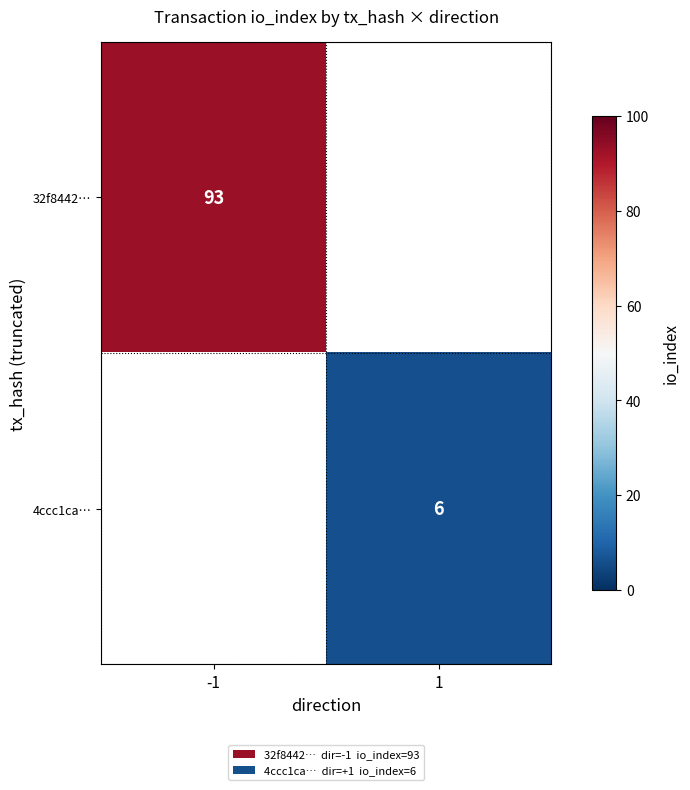

How many series are shown in this chart?

2